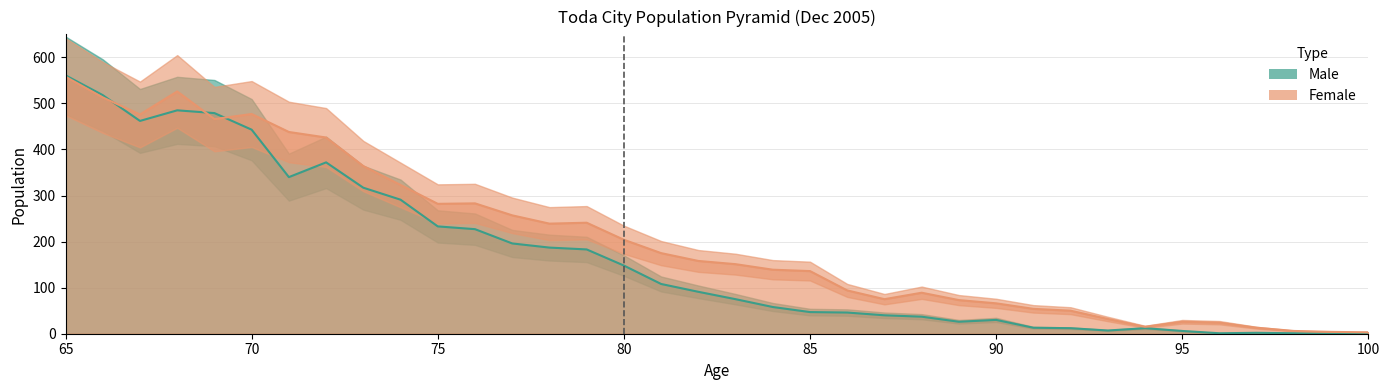

True or false: Female has more than 2 interior local peaks.

True